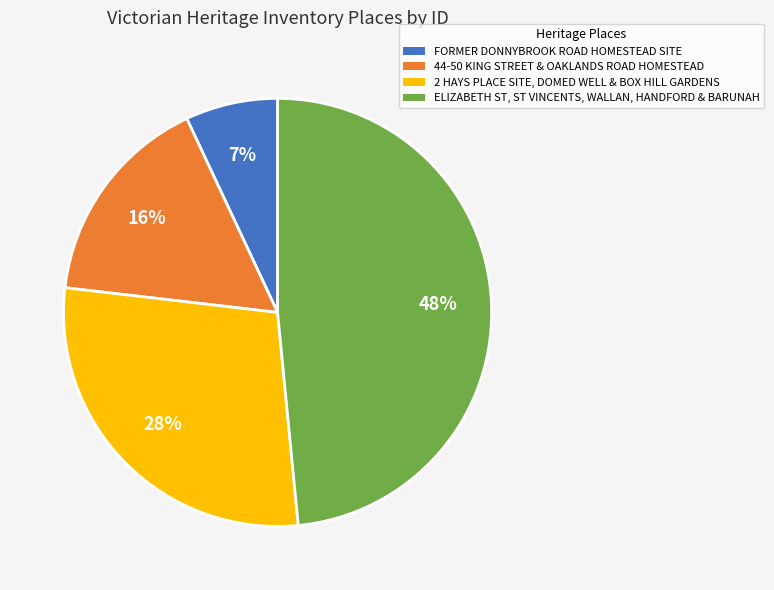

To the nearest percent, what percentage of the pie is 44-50 KING STREET & OAKLANDS ROAD HOMESTEAD?

16%